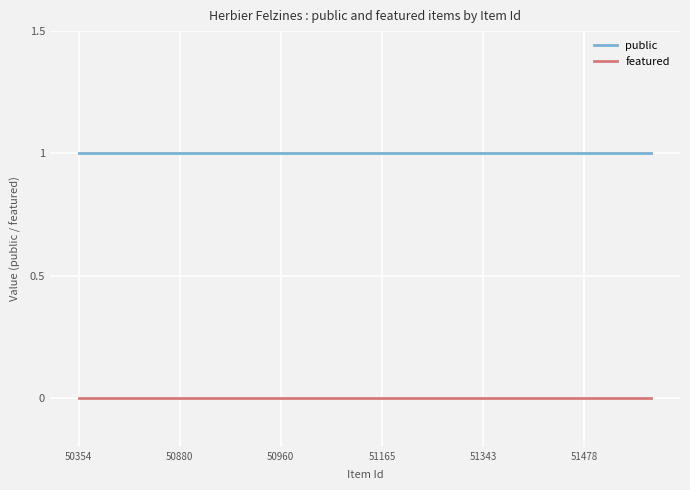

How many lines are shown in the chart?

2